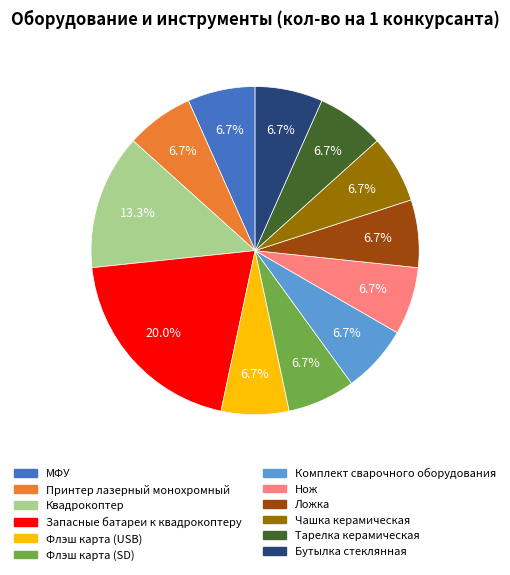

To the nearest percent, what is the average slice percentage?

8%